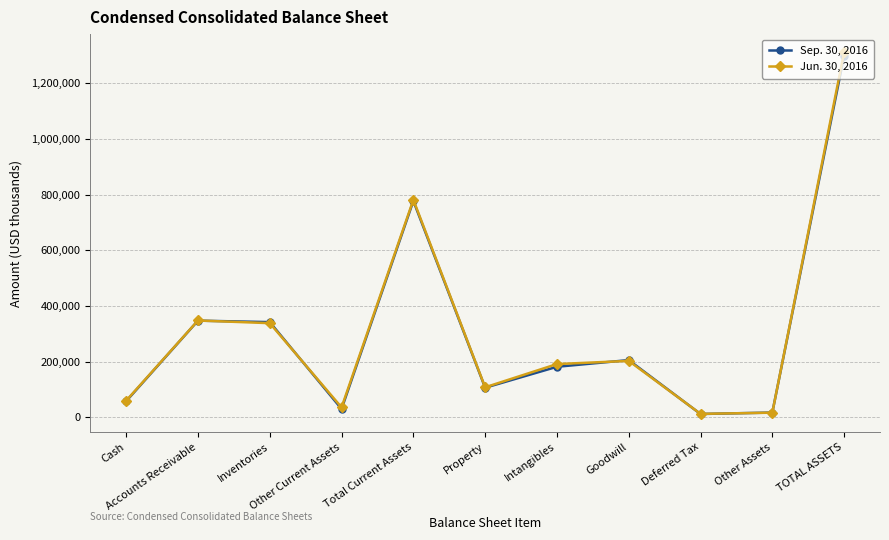

Which series has the widest spread of values?

Jun. 30, 2016